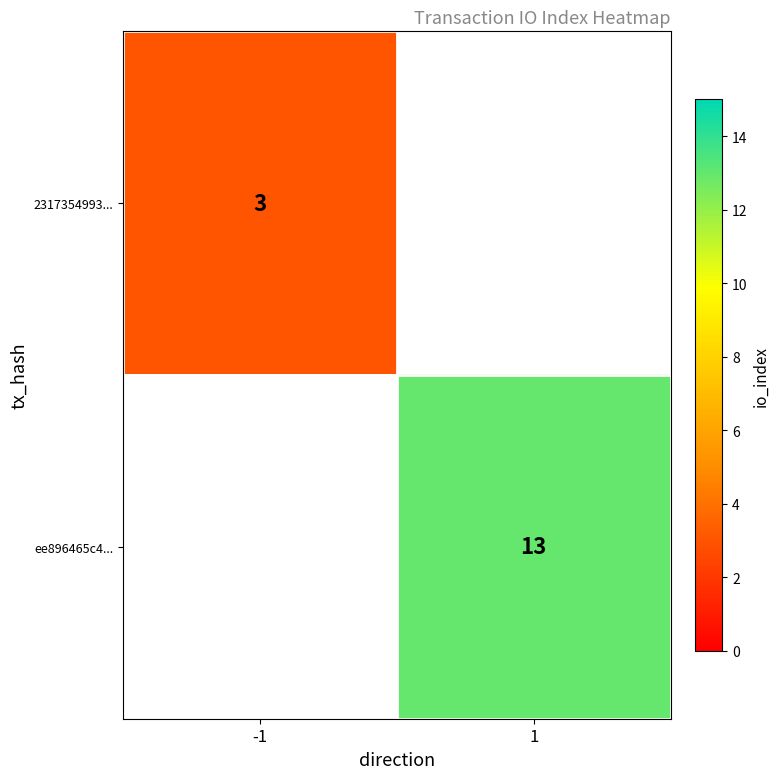

Is it true that 2317354993... equals 3 at -1?

True